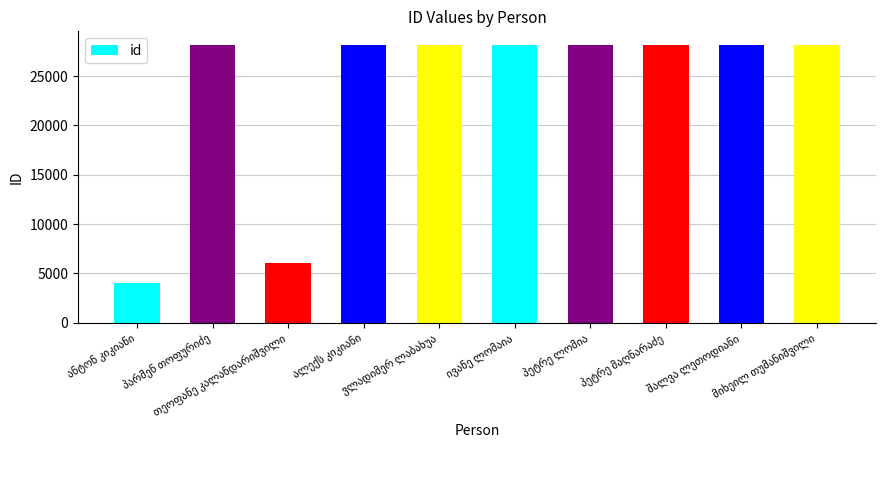

What is the difference between the maximum and minimum values?

24097